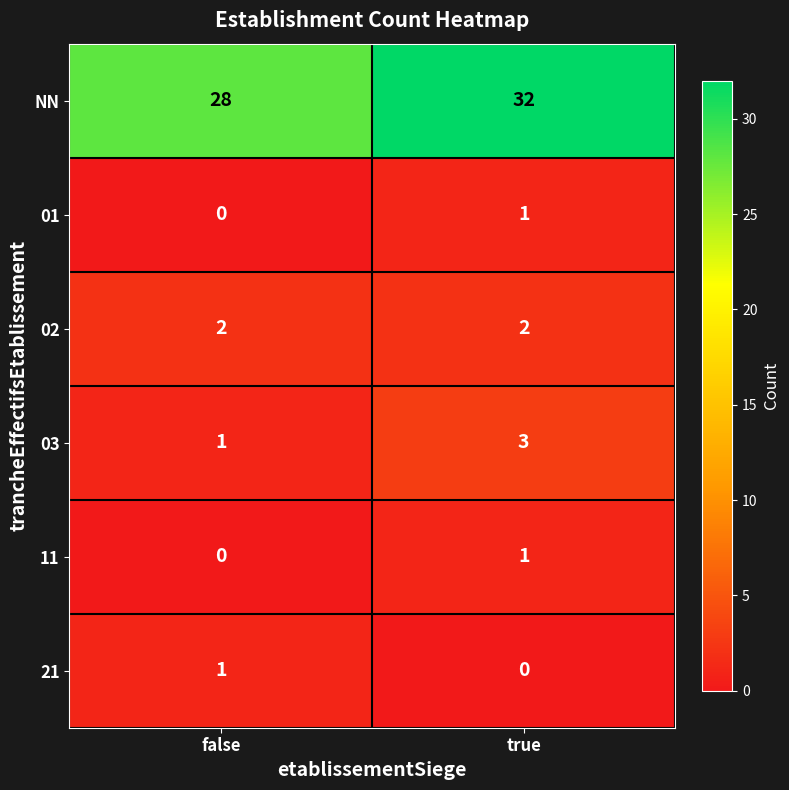

How many values in the 01 series are below 1?

1